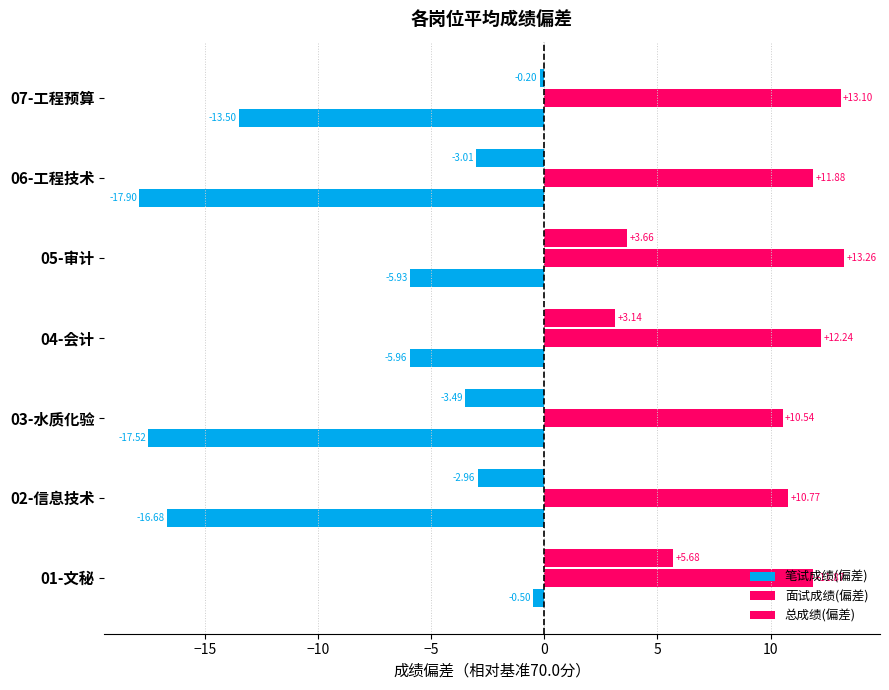

What is the highest value of the 笔试成绩(偏差) series?

-0.5